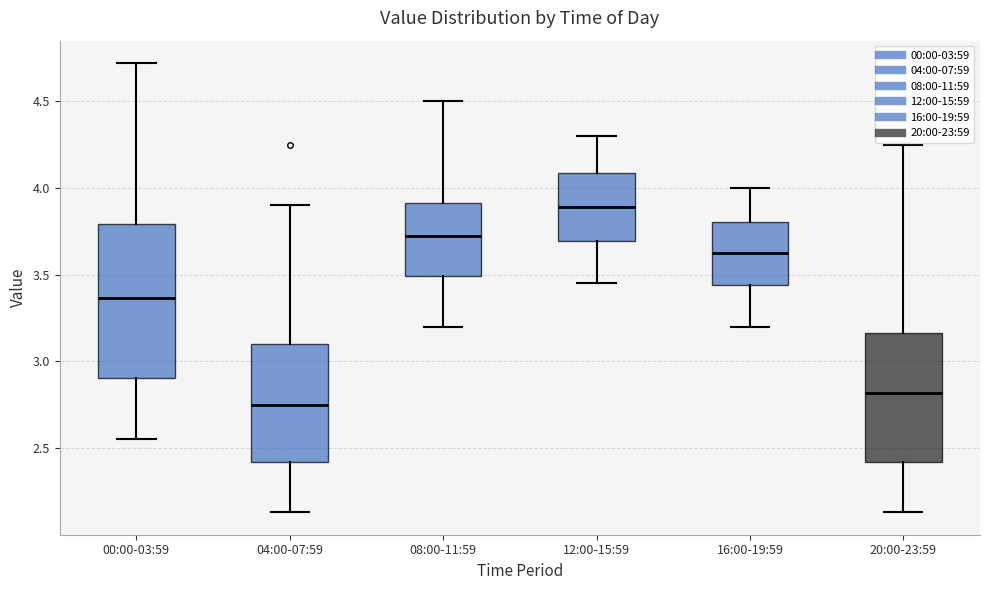

Reading left to right, transcribe this box plot: for each box, give where its median line is, the range the box spans, and where its two whiskers end, as read against the y-axis. The values are not printed on the chart, so give them approximately, as read against the axis.

00:00-03:59: median 3.35, box 2.90 to 3.80, whiskers 2.55 to 4.70
04:00-07:59: median 2.75, box 2.40 to 3.10, whiskers 2.15 to 3.90
08:00-11:59: median 3.75, box 3.50 to 3.90, whiskers 3.20 to 4.50
12:00-15:59: median 3.90, box 3.70 to 4.10, whiskers 3.45 to 4.30
16:00-19:59: median 3.65, box 3.45 to 3.80, whiskers 3.20 to 4.00
20:00-23:59: median 2.80, box 2.40 to 3.15, whiskers 2.15 to 4.25